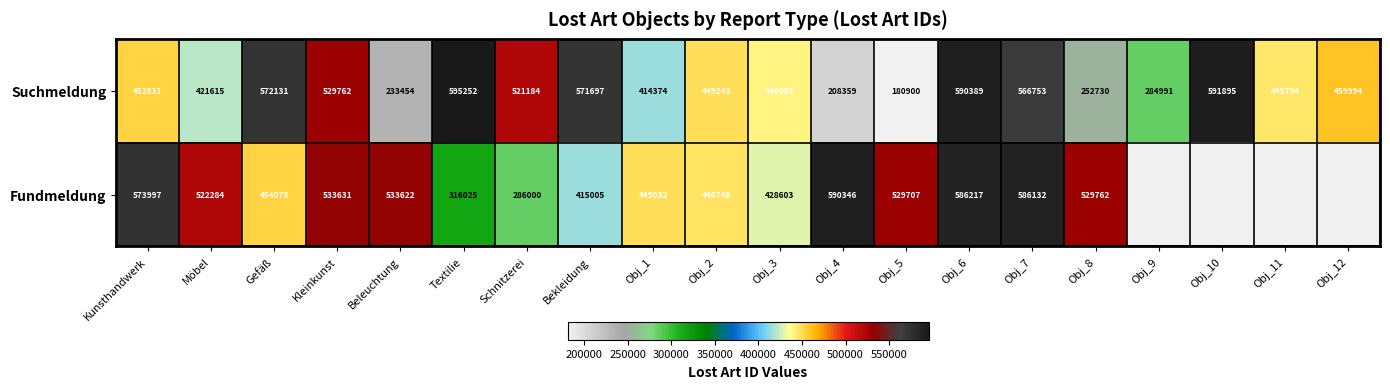

At which label is Suchmeldung closest to 388076?

Obj_1